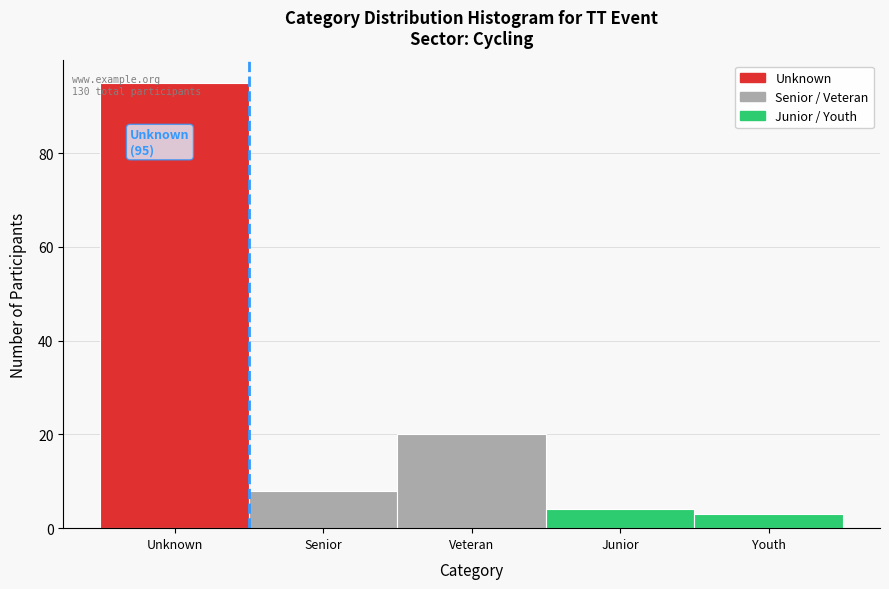

What is the label of the 5th bar from the right?

Unknown